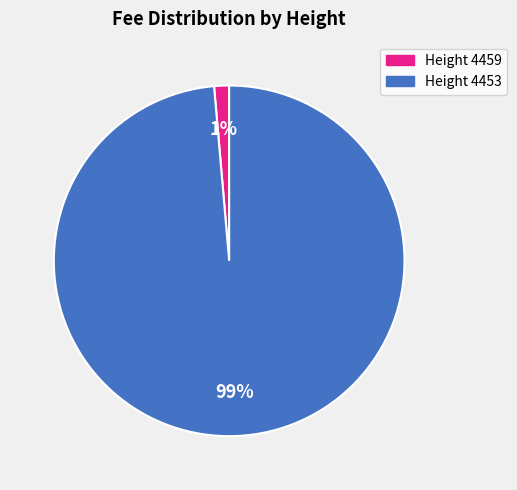

Rank the categories by value from lowest to highest.

Height 4459, Height 4453